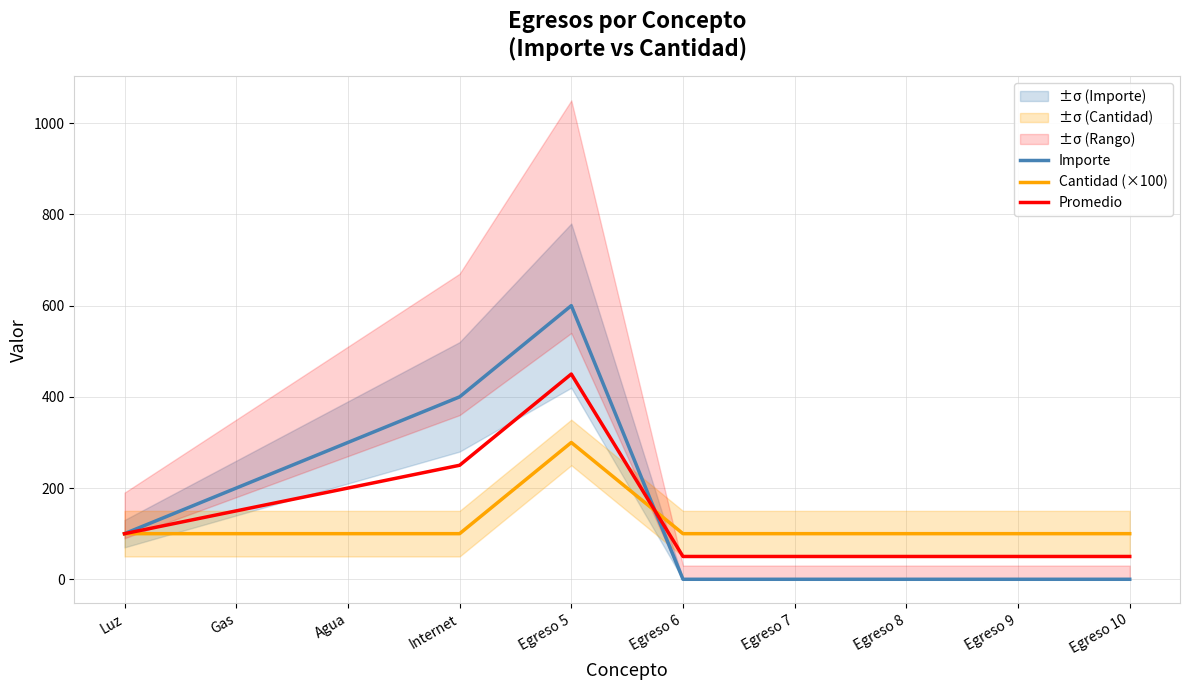

Is the value of Promedio at Egreso 10 greater than the value of Cantidad (×100) at Internet?

No